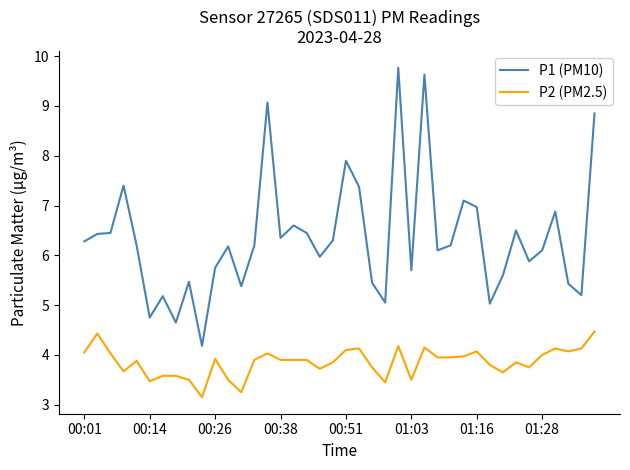

What is the maximum value shown in the chart?

9.8